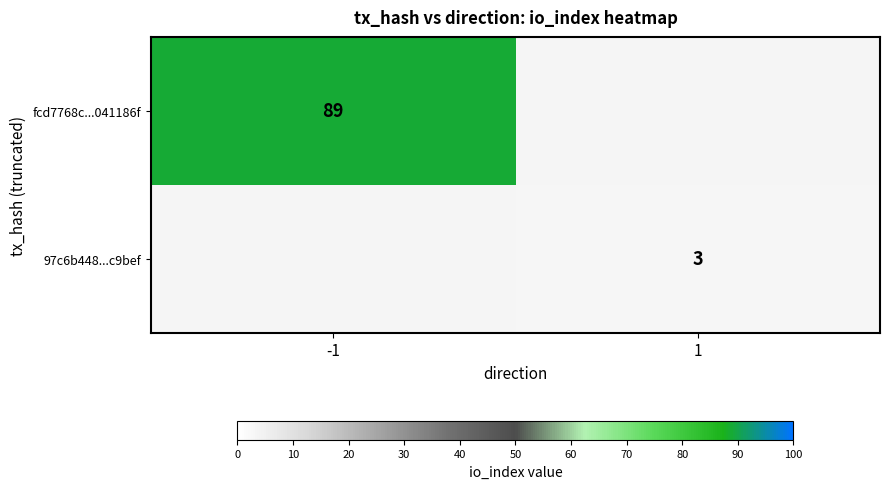

Is it true that 97c6b448...c9bef equals 3 at 1?

True